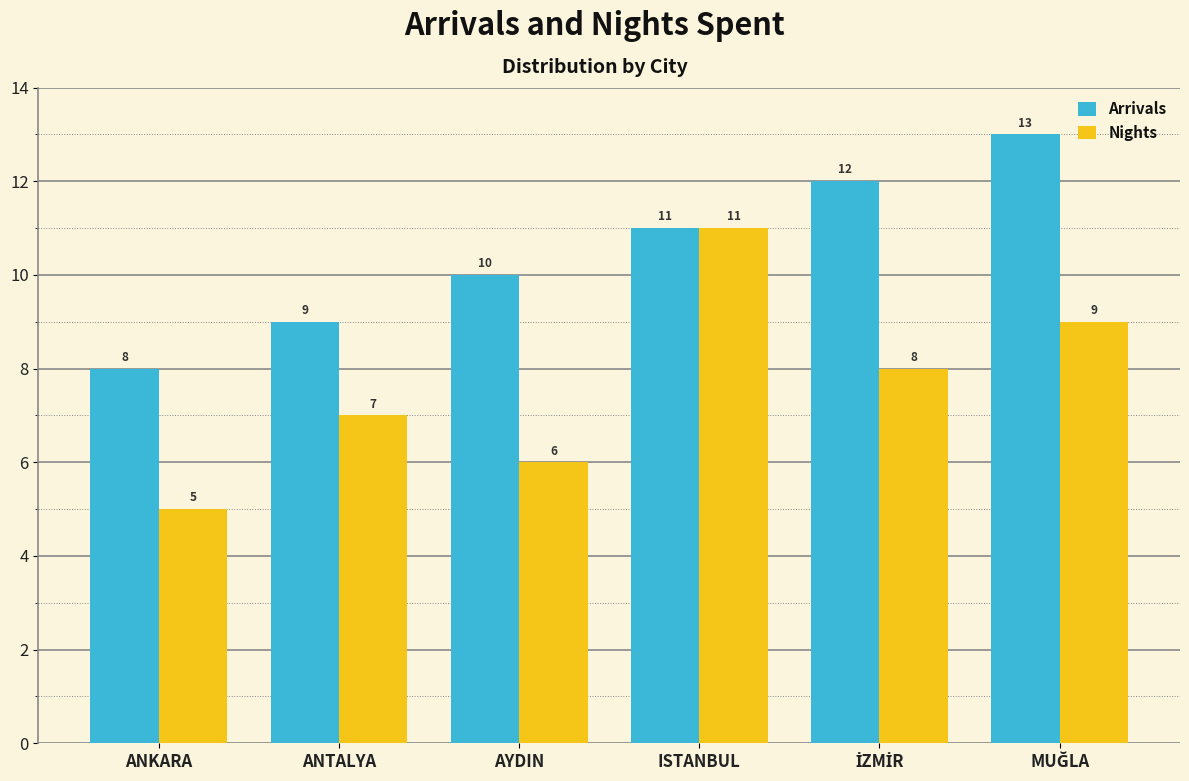

What is the difference between the highest and lowest values at ANKARA?

3